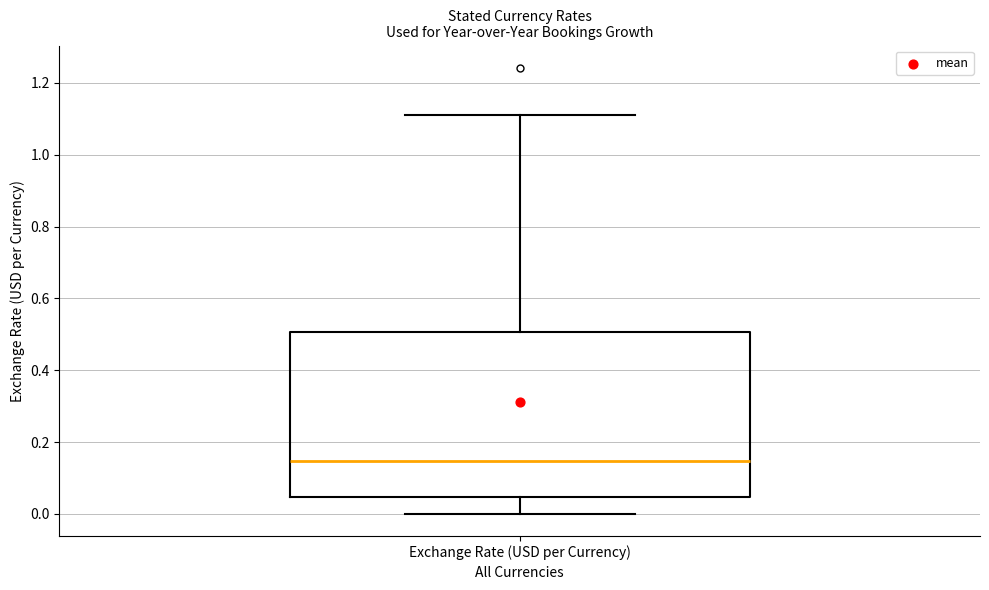

Read this box plot against the y-axis: the position of the median line, the range covered by the box, and the ends of both whiskers. The values are not printed on the chart, so give them approximately, as read against the axis.

median 0.14, box 0.04 to 0.50, whiskers 0.00 to 1.12